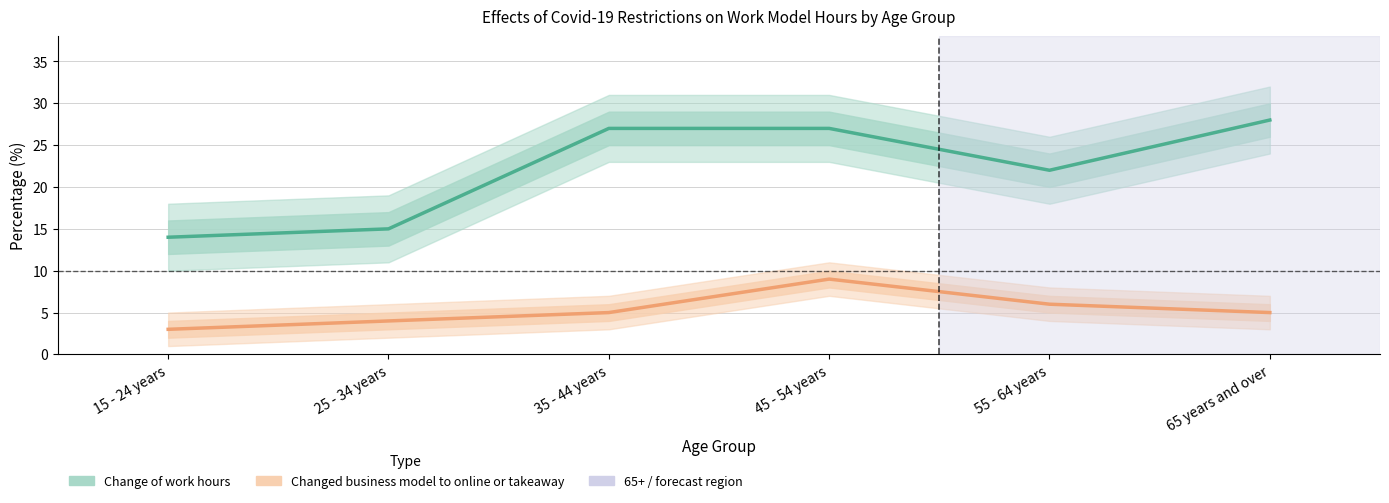

What is the smallest value displayed?

3